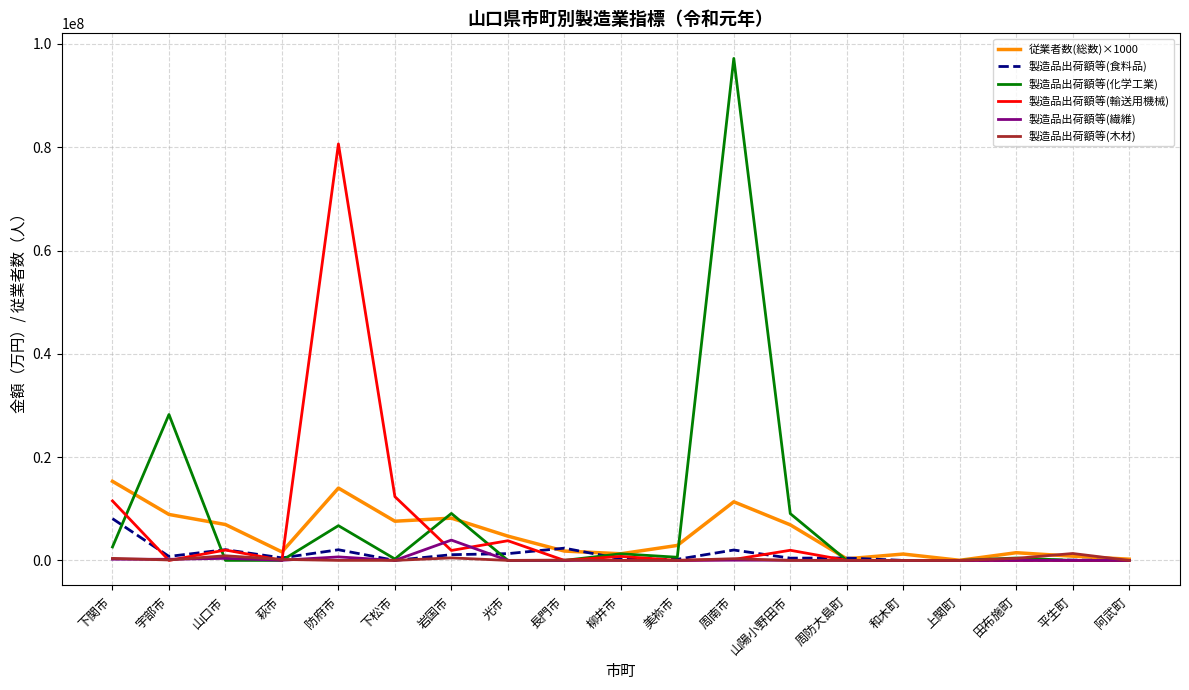

The value of 製造品出荷額等(化学工業) at 光市 is 35182563. True or false?

False